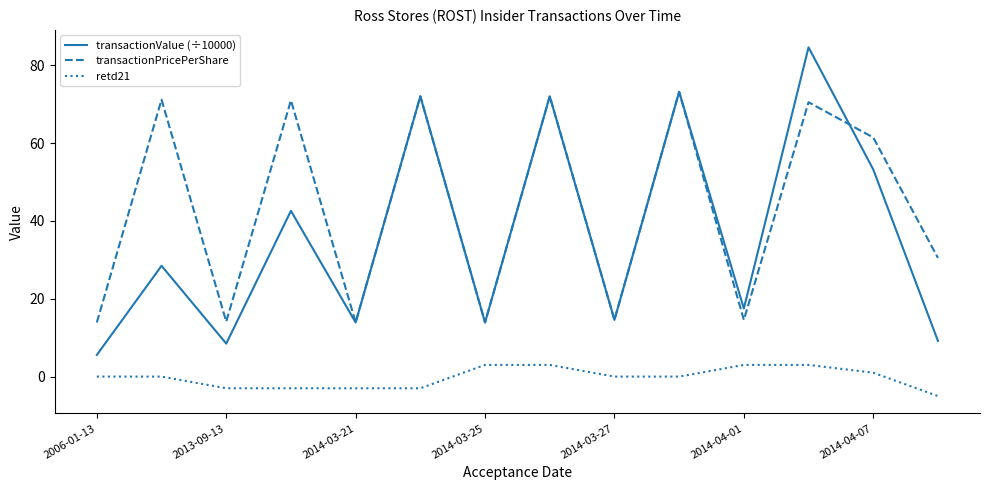

Which series has the largest total across all categories?

transactionPricePerShare